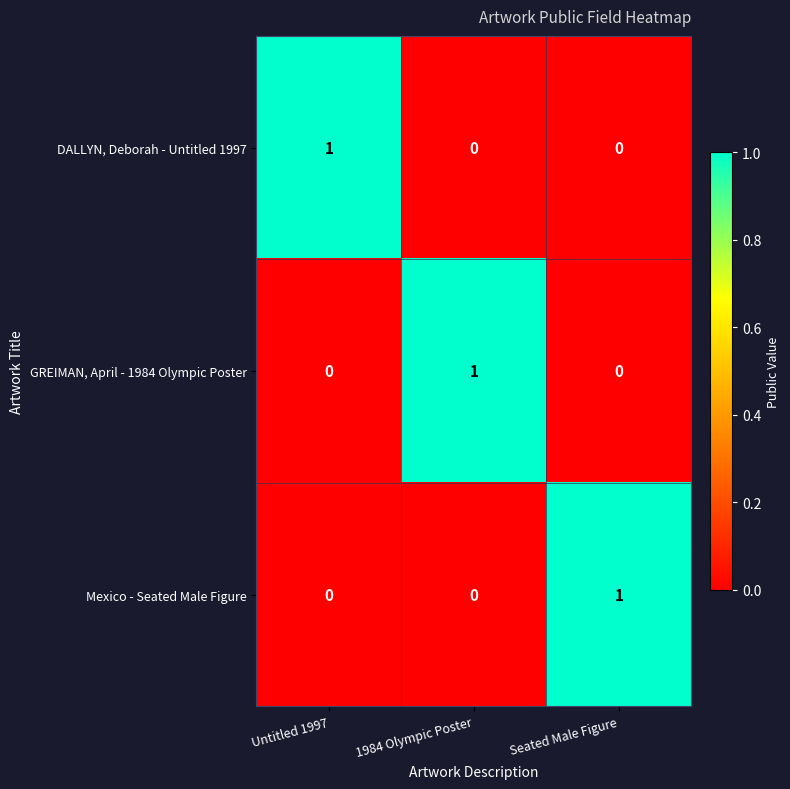

At which label does GREIMAN, April - 1984 Olympic Poster reach its peak?

1984 Olympic Poster